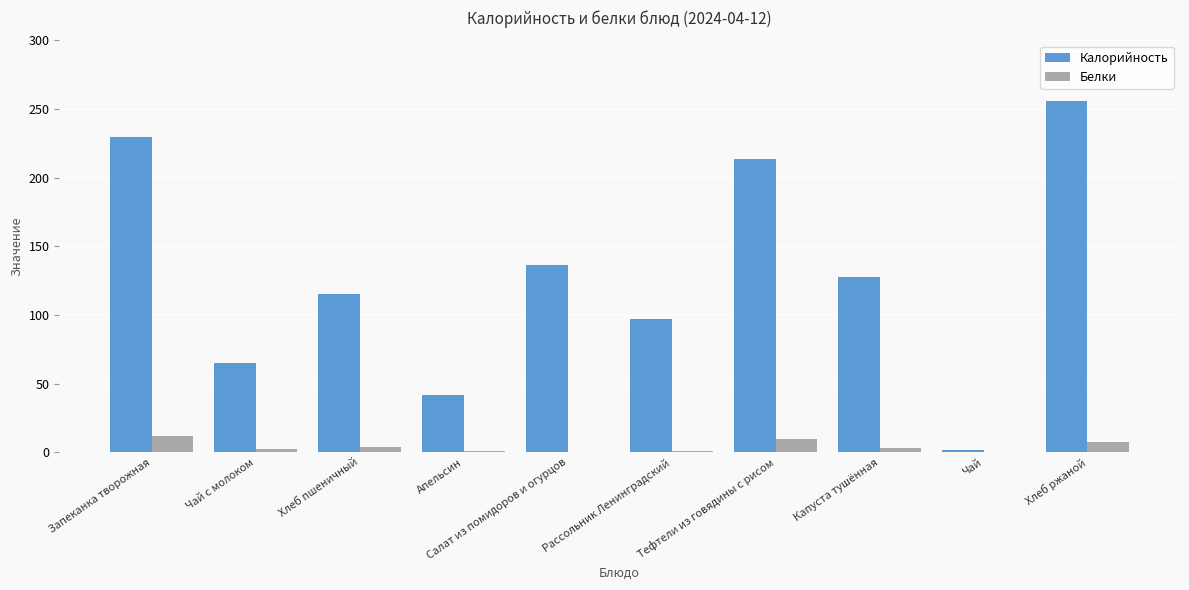

The value of Калорийность at Рассольник Ленинградский is 53.2. True or false?

False